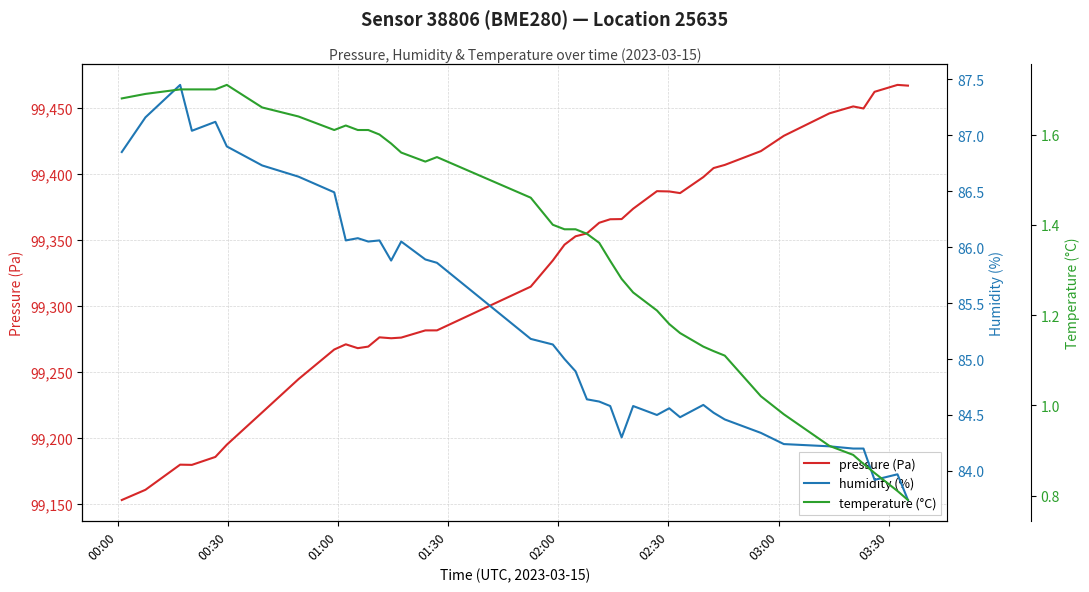

What is the maximum value for pressure (Pa)?

99467.7